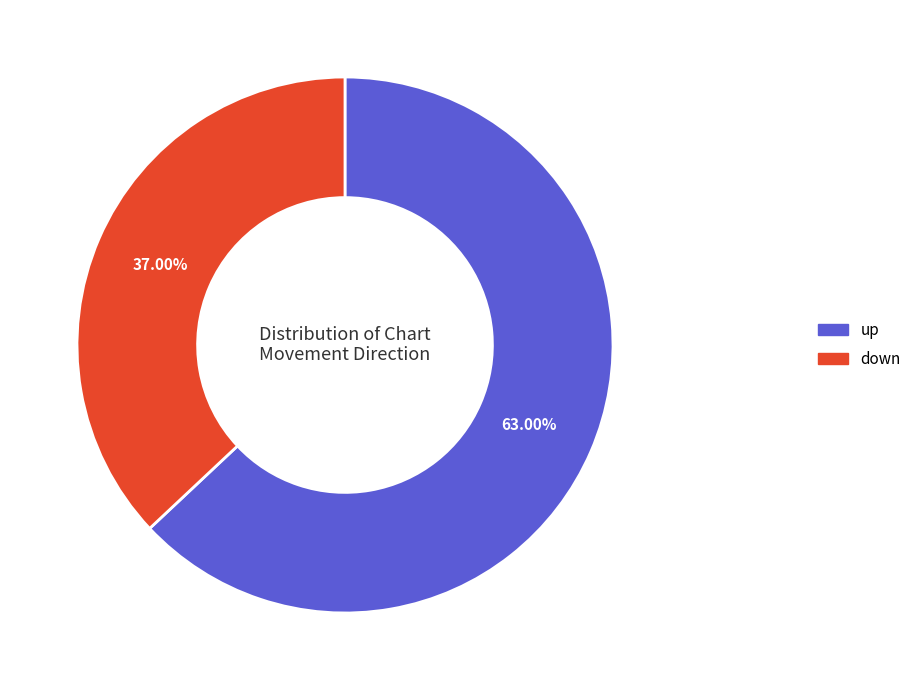

Does up represent more than half of the total?

Yes